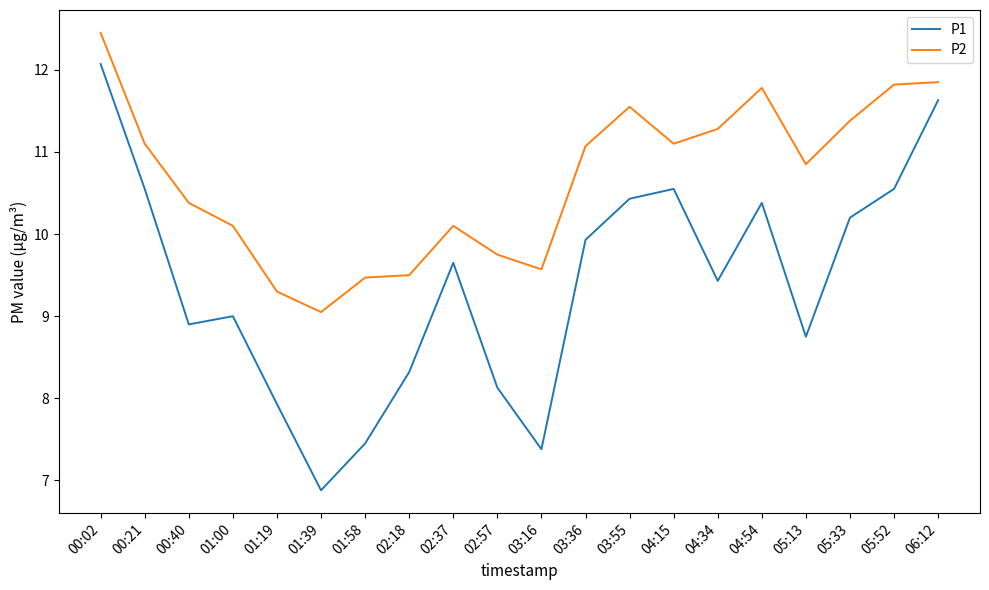

What is the minimum value for P2?

9.1